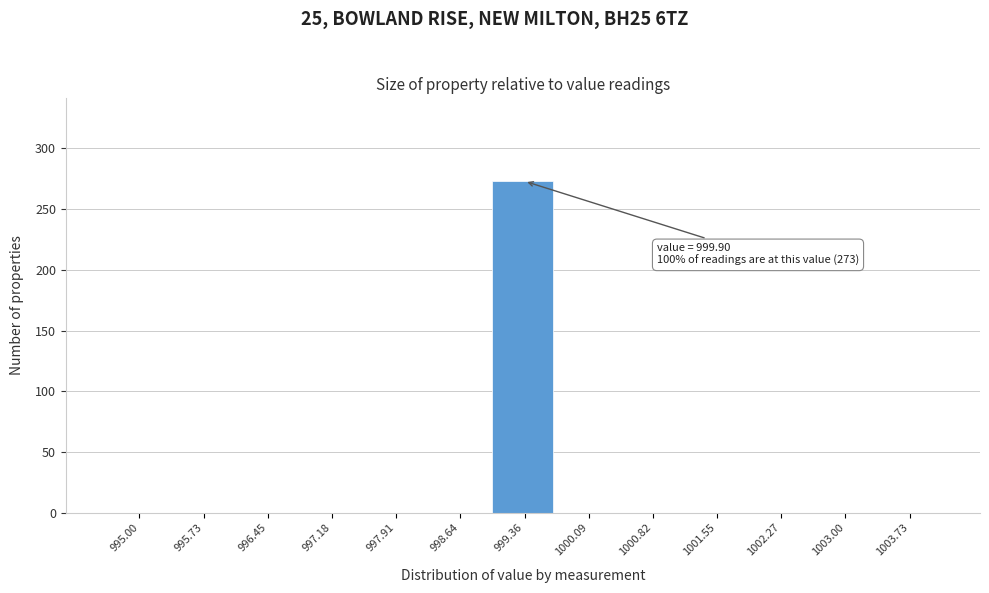

Reading right to left, extract all data points from this chart.

1003.73=0	1003.00=0	1002.27=0	1001.55=0	1000.82=0	1000.09=0	999.36=273	998.64=0	997.91=0	997.18=0	996.45=0	995.73=0	995.00=0